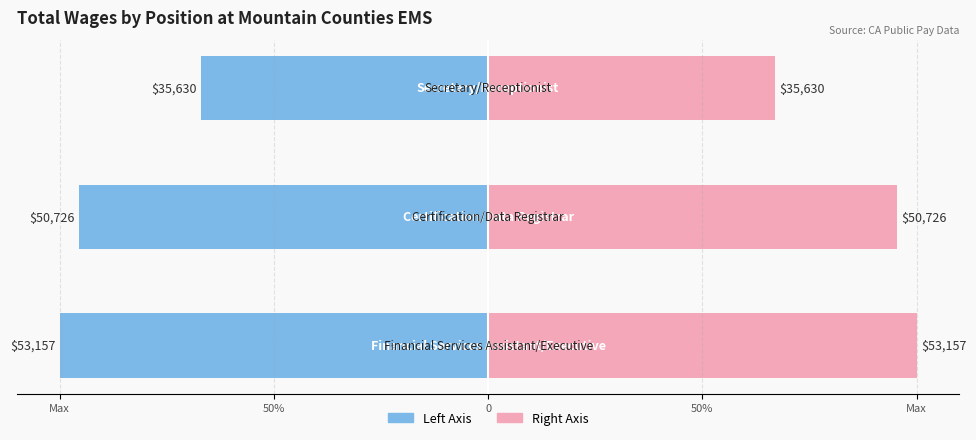

The Left (Blue) series shows 47.7 at 50%. True or false?

True